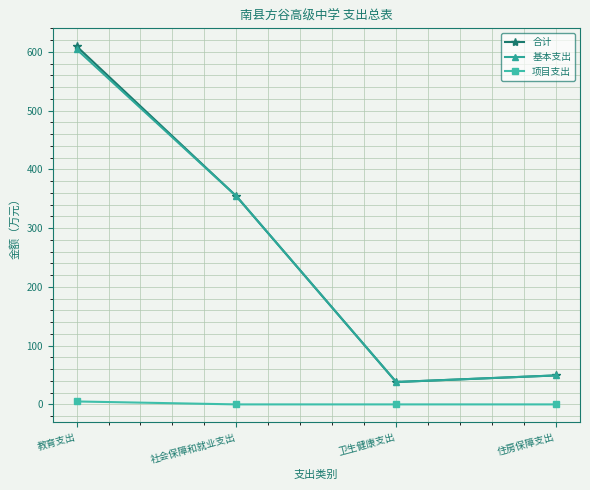

Does the chart display data point markers on the line(s)?

Yes